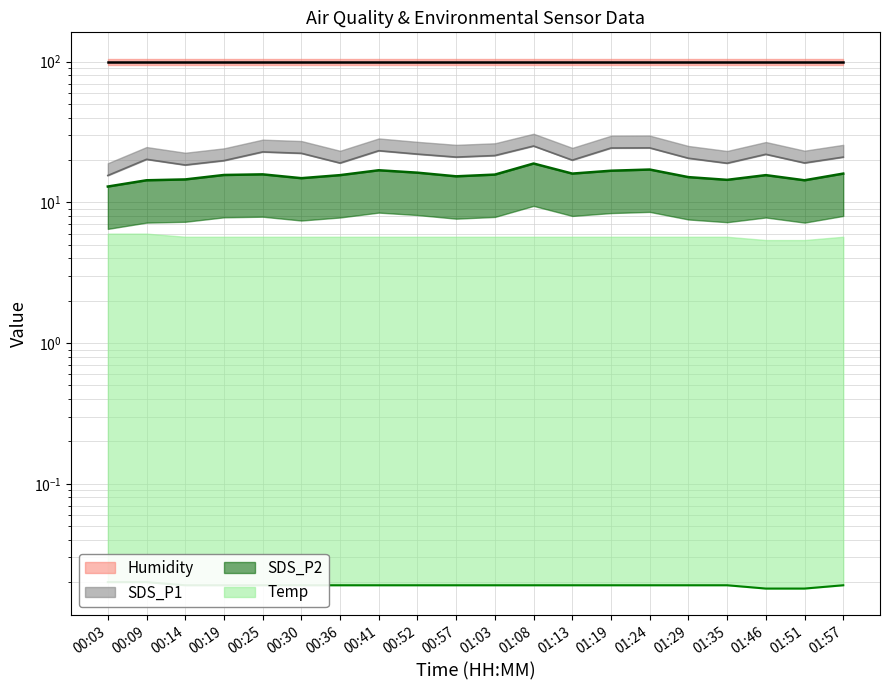

True or false: SDS_P2 and Temp cross at least once.

False